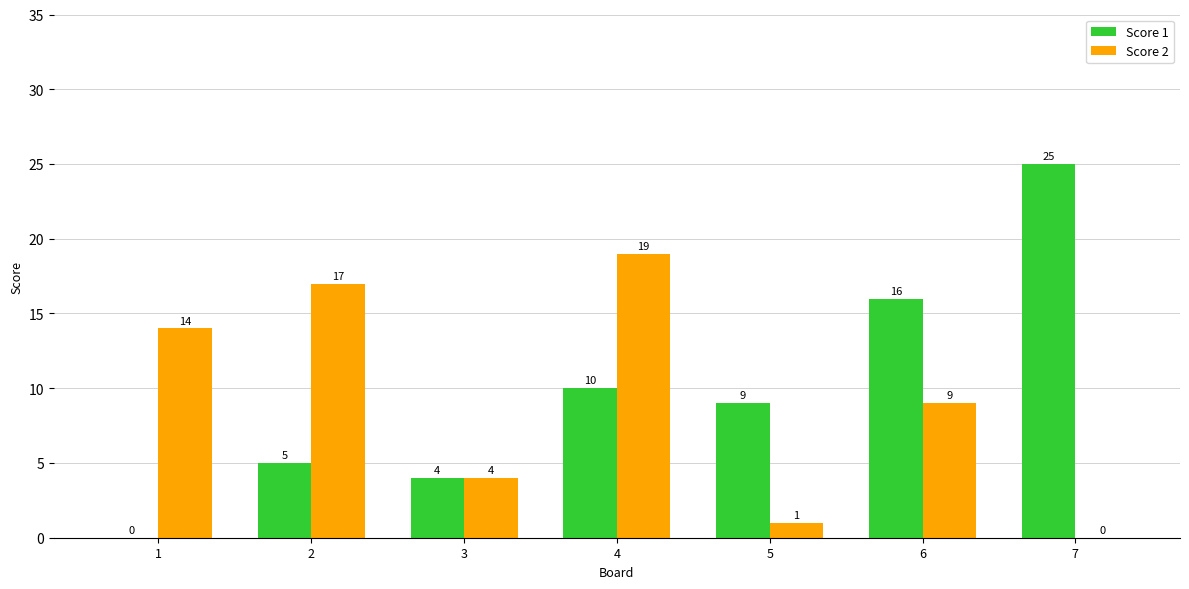

The Score 1 series shows 10 at 4. True or false?

True